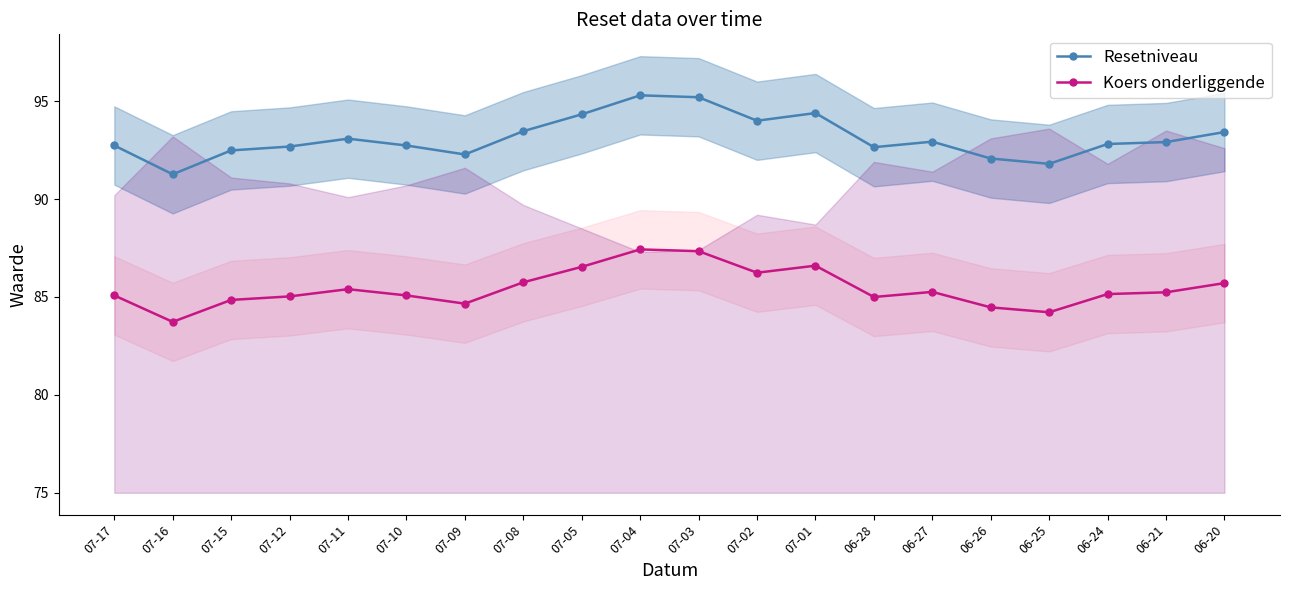

What is the label of the 4th point from the left?

07-12